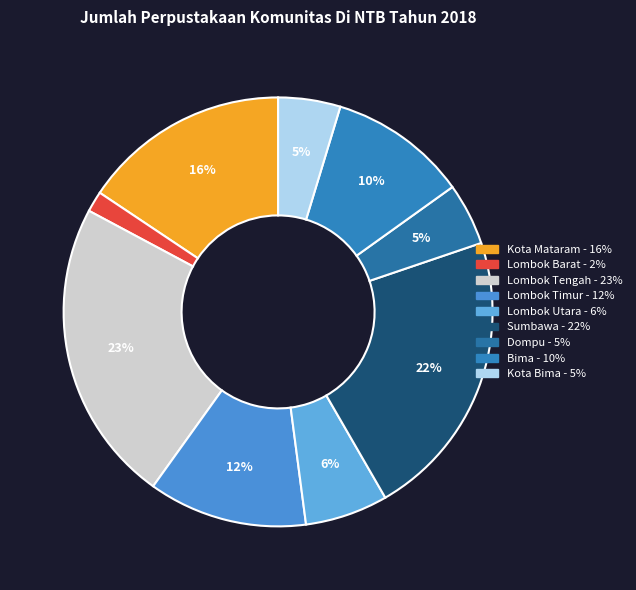

What is the total percentage of Kota Mataram and Lombok Barat?

17.2%